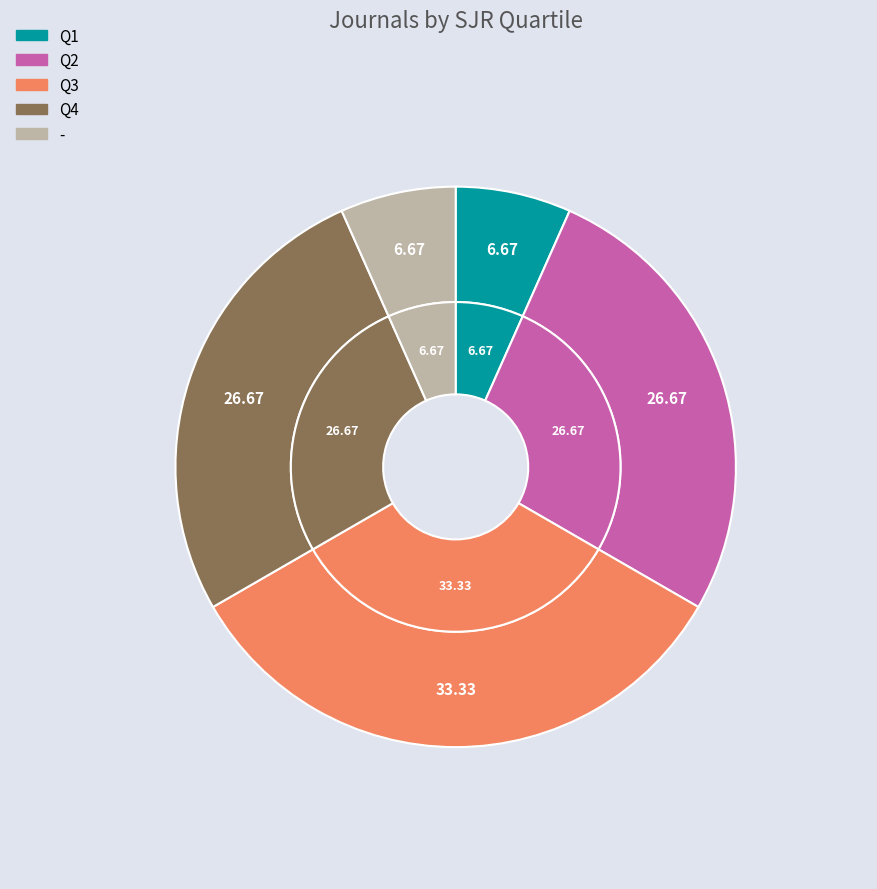

Is it true that - is 7% of the pie?

True